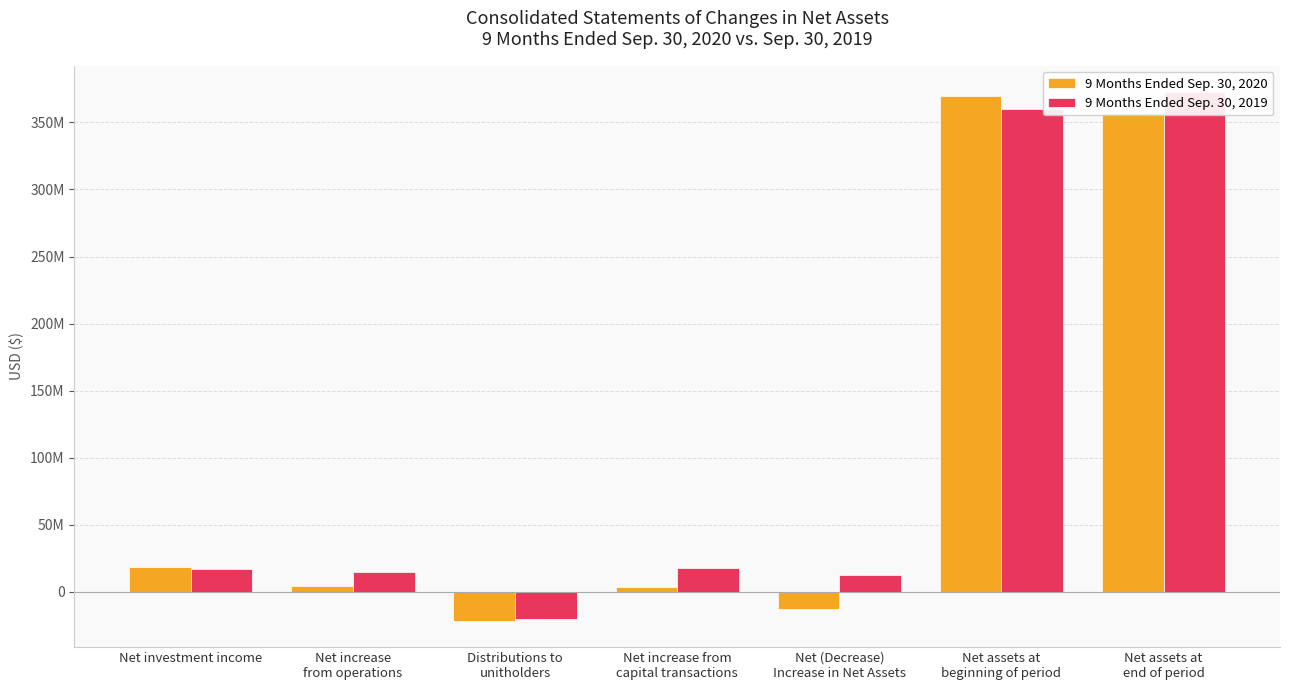

How many data points in 9 Months Ended Sep. 30, 2019 are above 17128556?

3